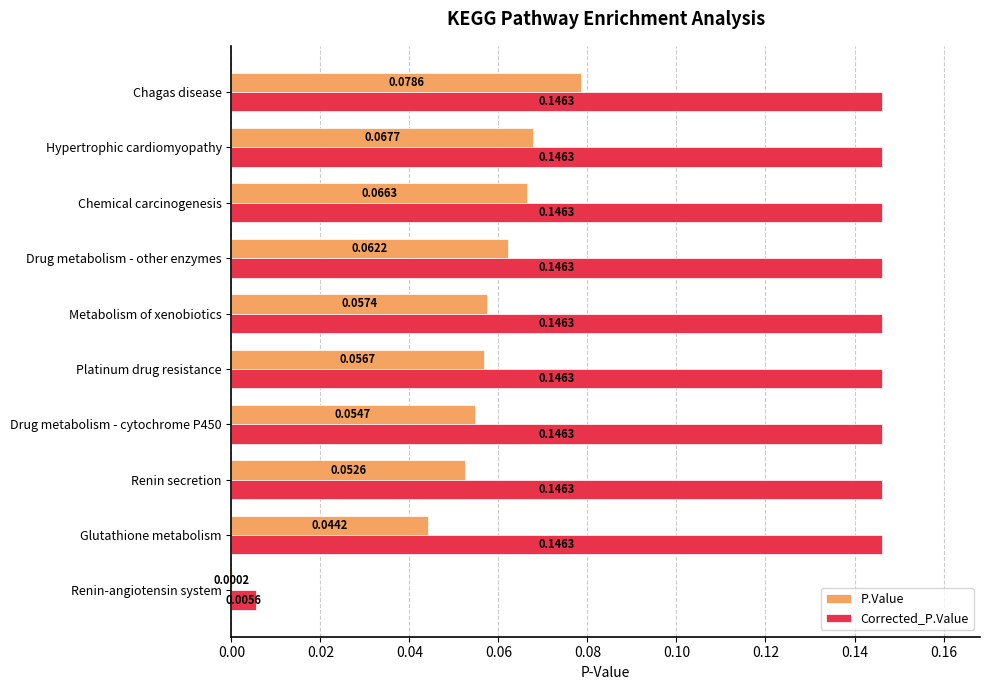

Which series has the largest total across all categories?

Corrected_P.Value